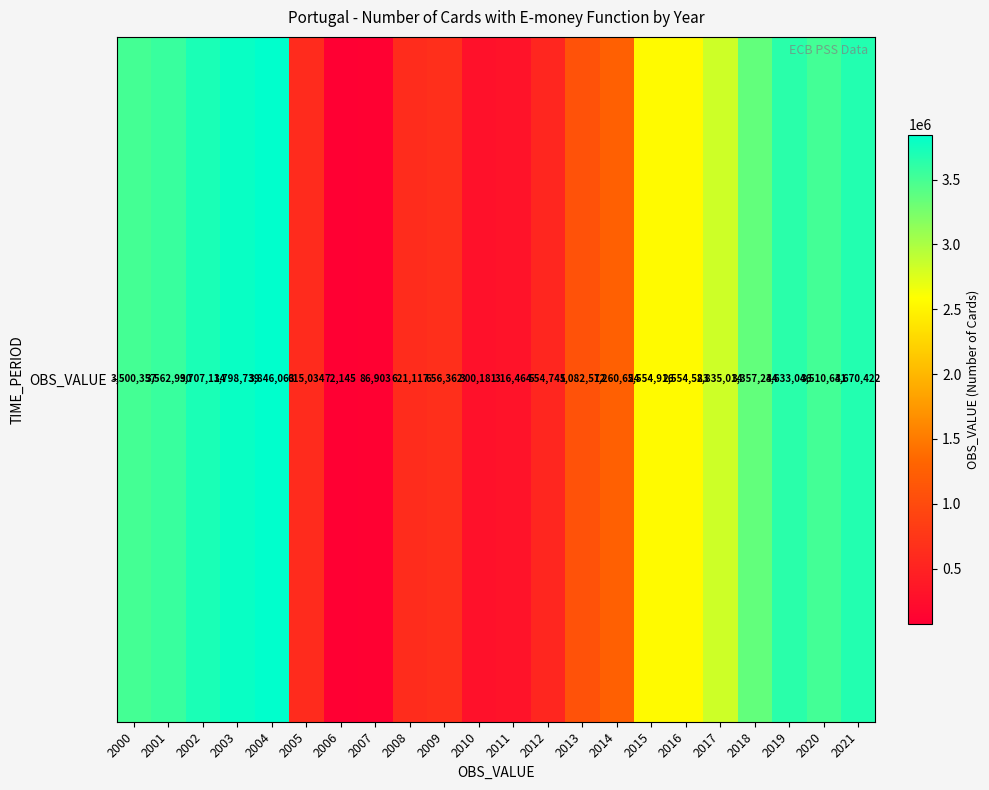

How many data points are less than 2554916?

11